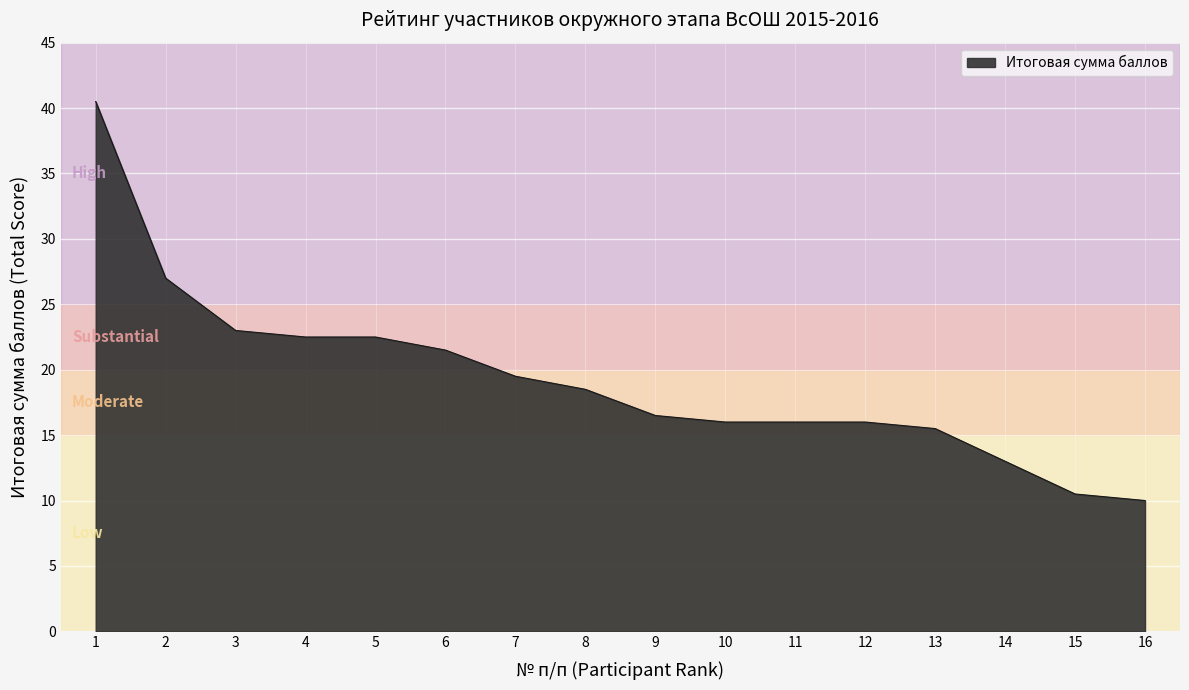

What is the approximate value at 11?

16.0